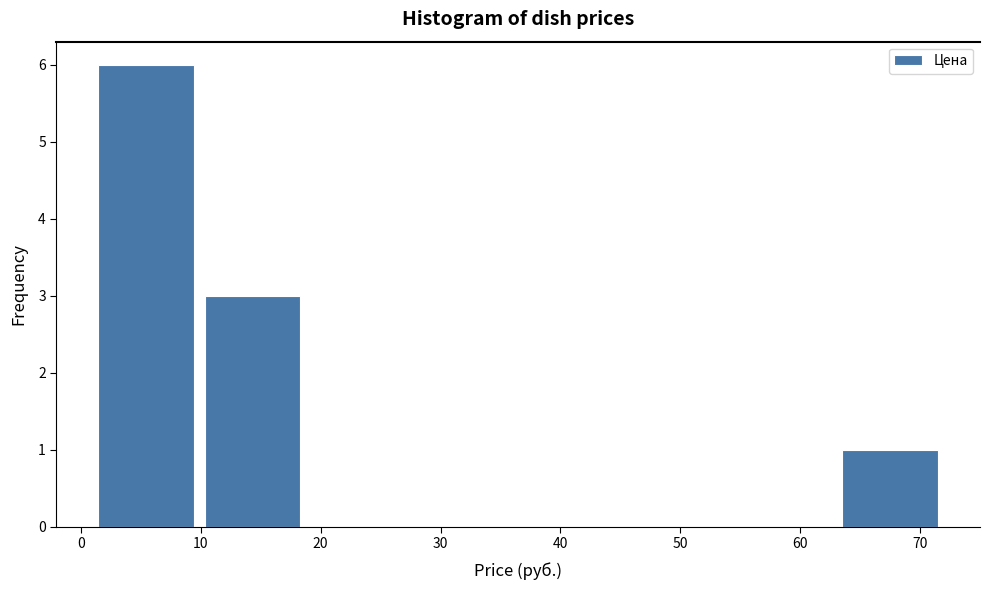

Reading left to right, transcribe this chart: for each bar, give the range it covers on the x-axis and its height. Neither the bar edges nor the heights are printed on the chart, so give them approximately, as read against the axes.

1 to 10: 6
10 to 19: 3
19 to 28: 0
28 to 37: 0
37 to 46: 0
46 to 55: 0
55 to 64: 0
64 to 72: 1